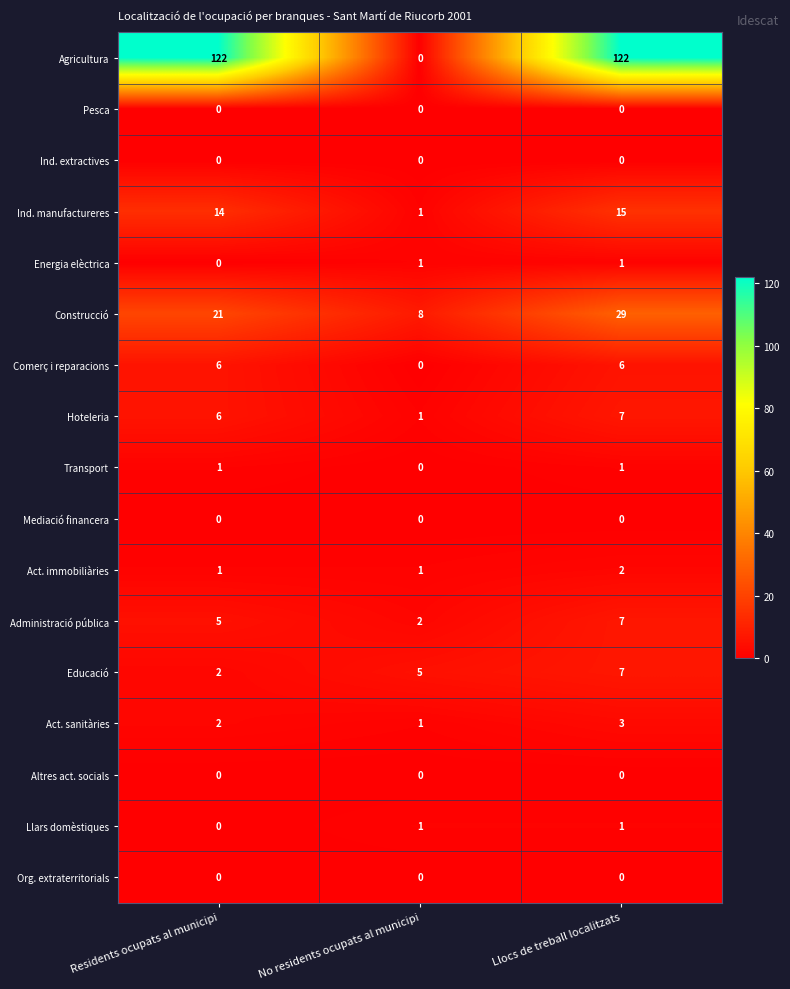

At which label does Act. immobiliàries reach its peak?

Llocs de treball localitzats